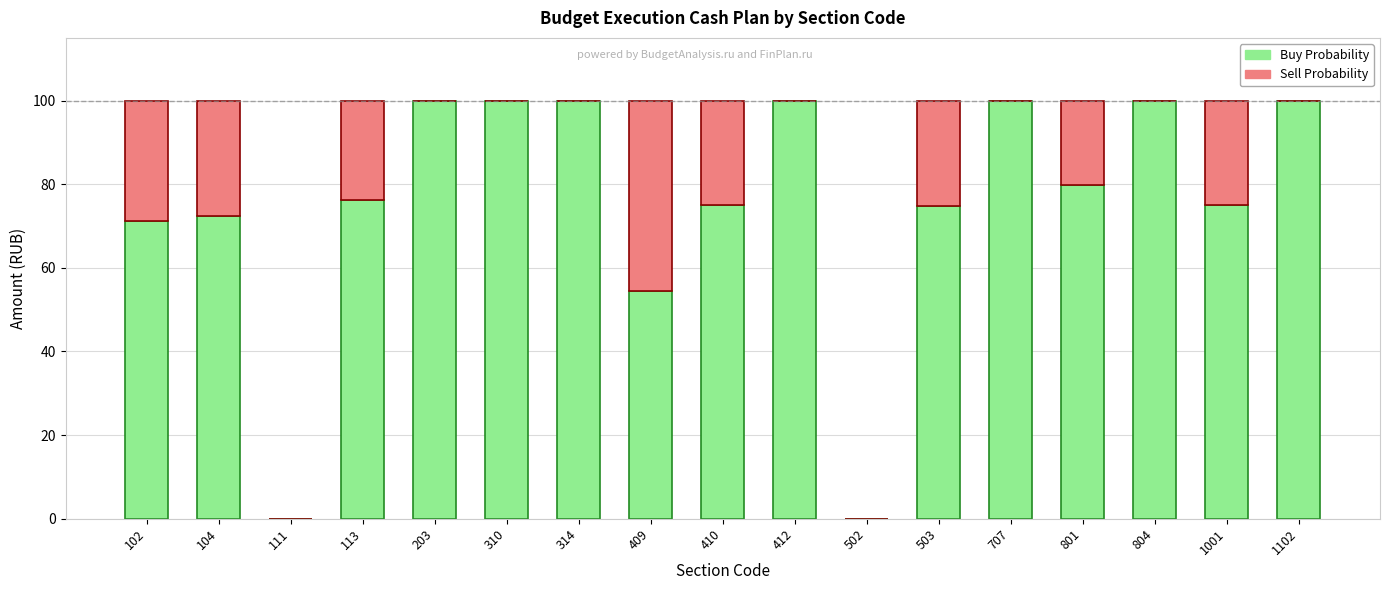

What are all the series names shown in the legend?

Buy Probability, Sell Probability